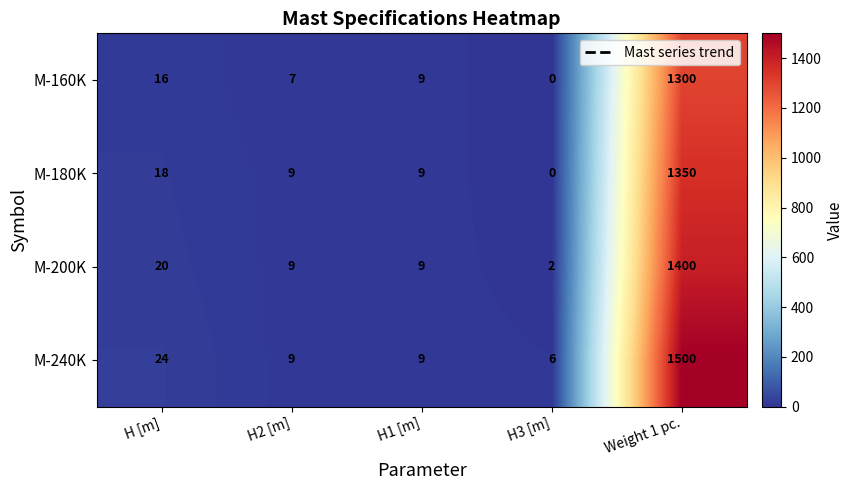

How many categories are shown in the chart?

5